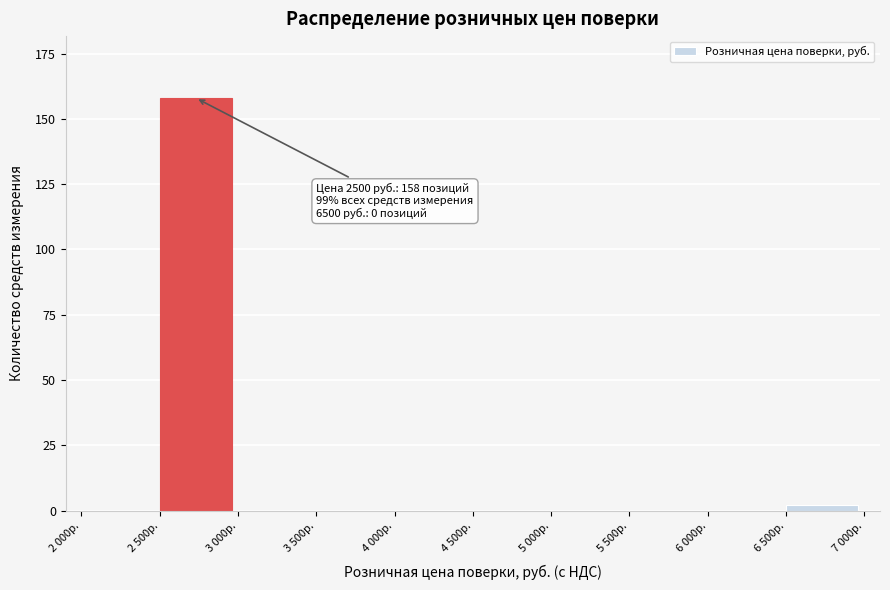

Reading left to right, transcribe all the data shown in this chart.

2 000р.=0	2 500р.=158	3 000р.=0	3 500р.=0	4 000р.=0	4 500р.=0	5 000р.=0	5 500р.=0	6 000р.=0	6 500р.=2